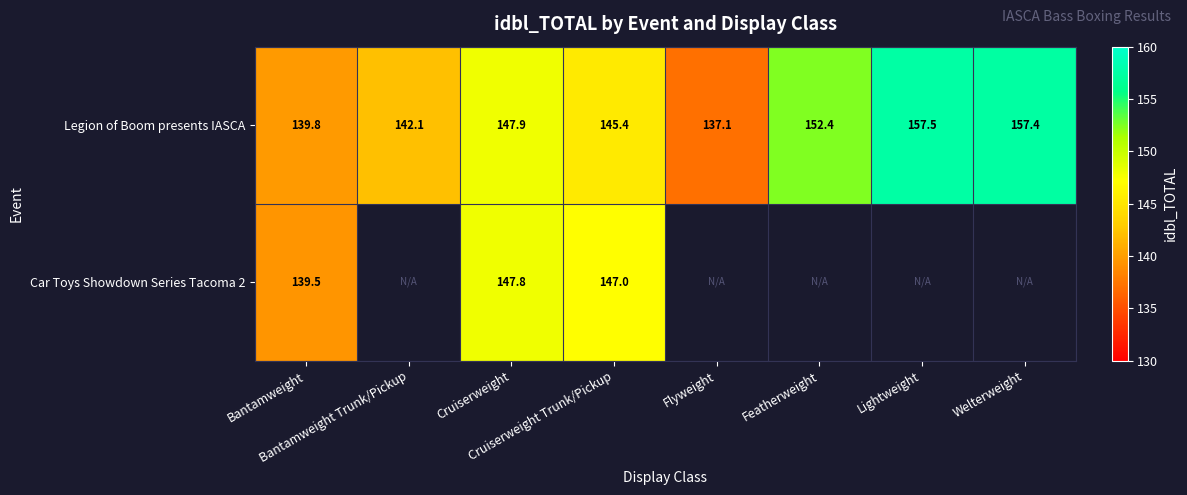

What is the sum of all Legion of Boom presents IASCA values?

1179.6